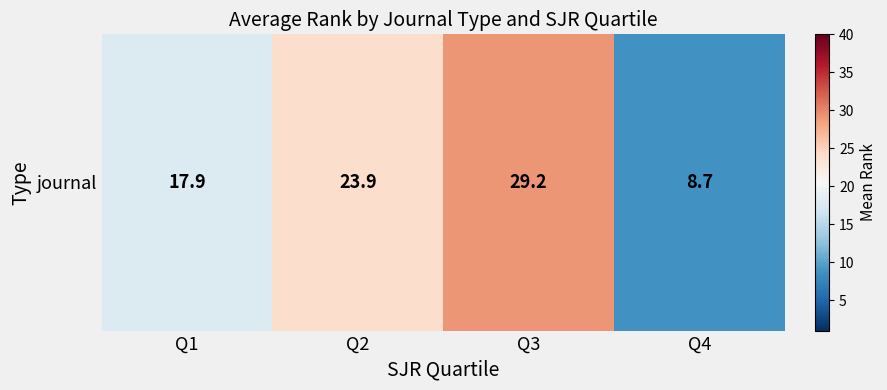

Count the number of values greater than 23.

2